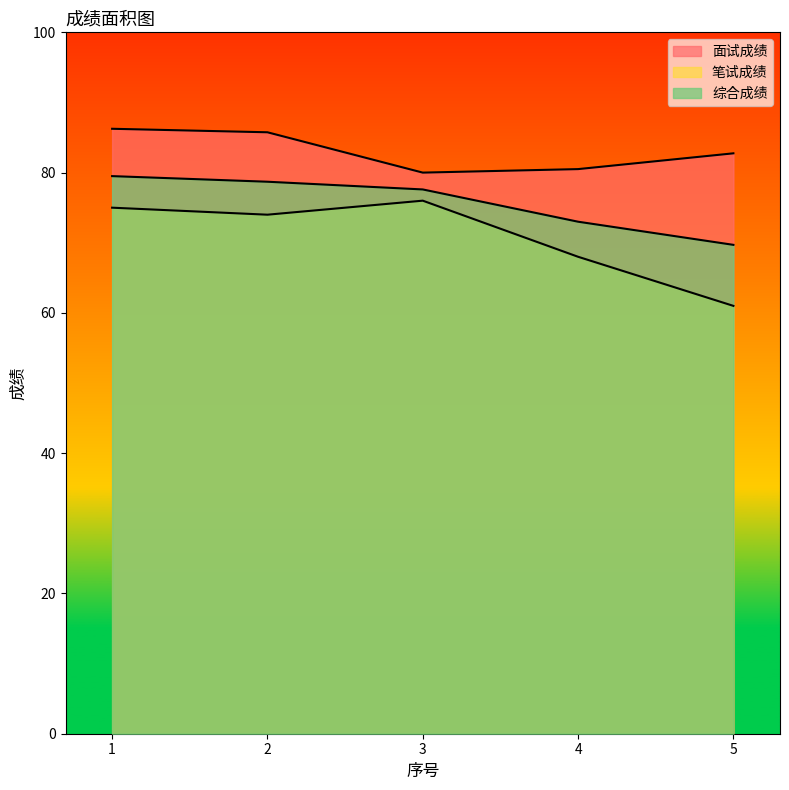

In 面试成绩, how many points are lower than both neighbors (excluding endpoints)?

1